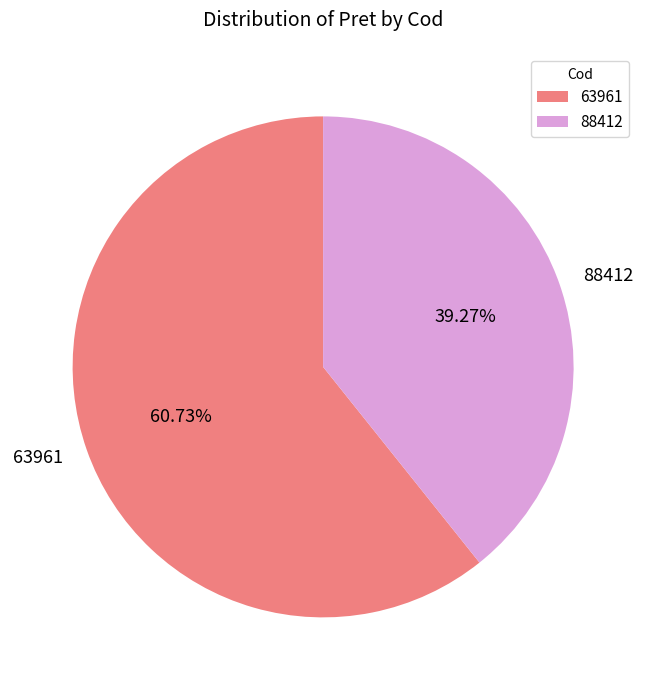

Combined, what portion of the pie is 88412 and 63961?

100.0%